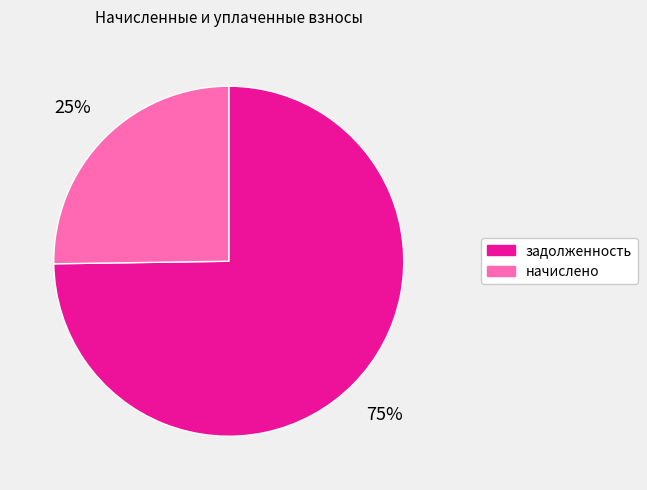

Is there a majority slice in this chart?

Yes